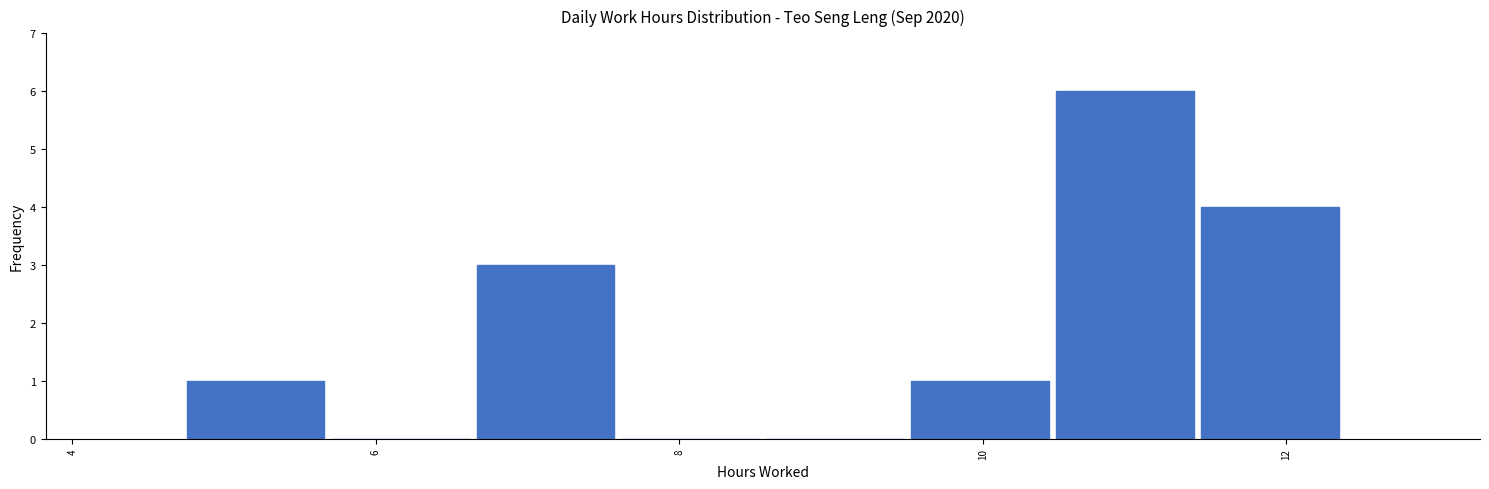

How tall is the bar that spans 6.6 to 7.6 on the x-axis? Neither the bar edges nor the heights are printed on the chart, so give them approximately, as read against the axes.

3